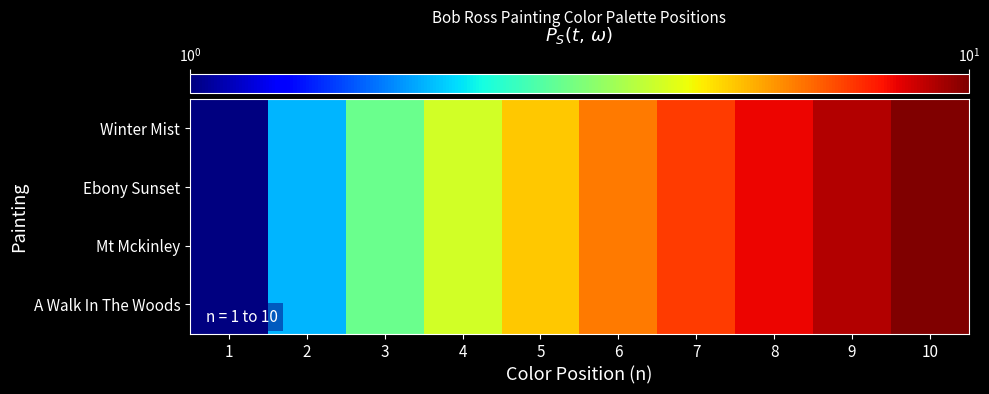

What is the greatest value displayed?

10